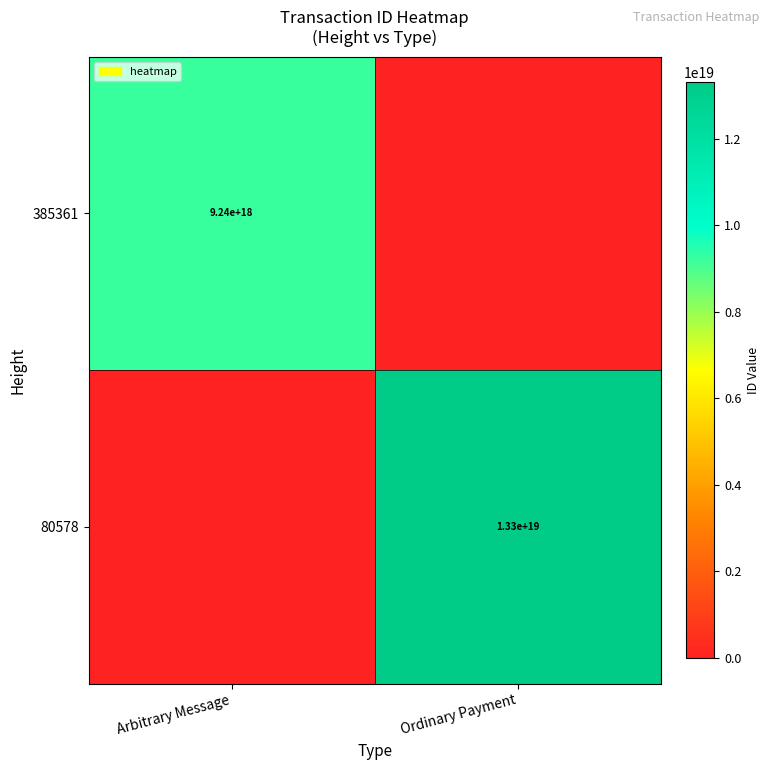

How many categories are shown in the chart?

2